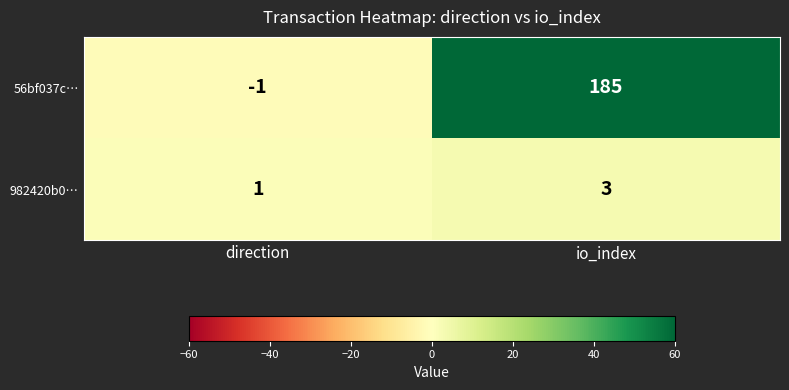

At which category is the sum across all series the highest?

io_index